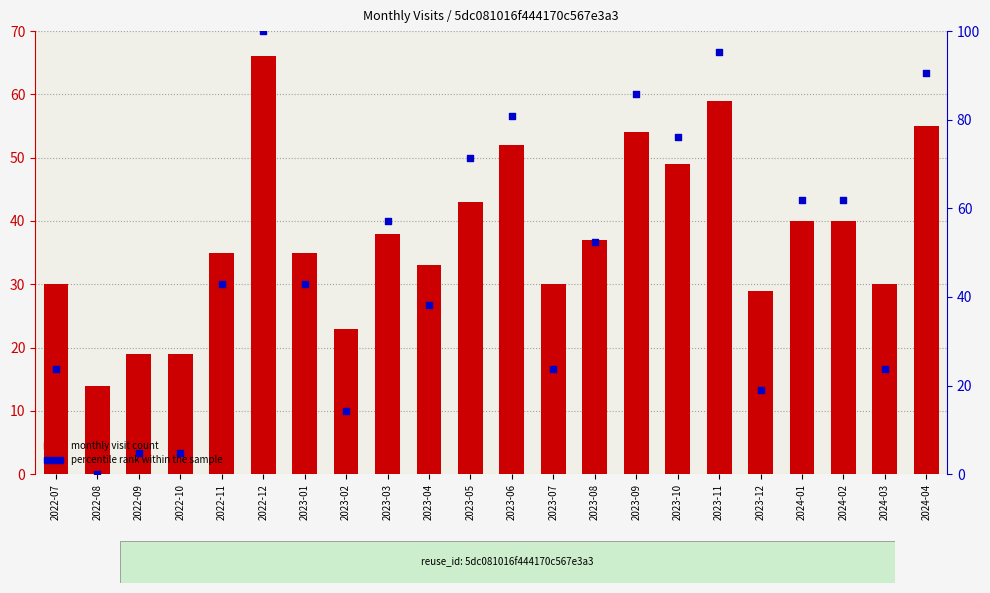

Which series reaches the maximum Y coordinate?

percentile rank within the sample